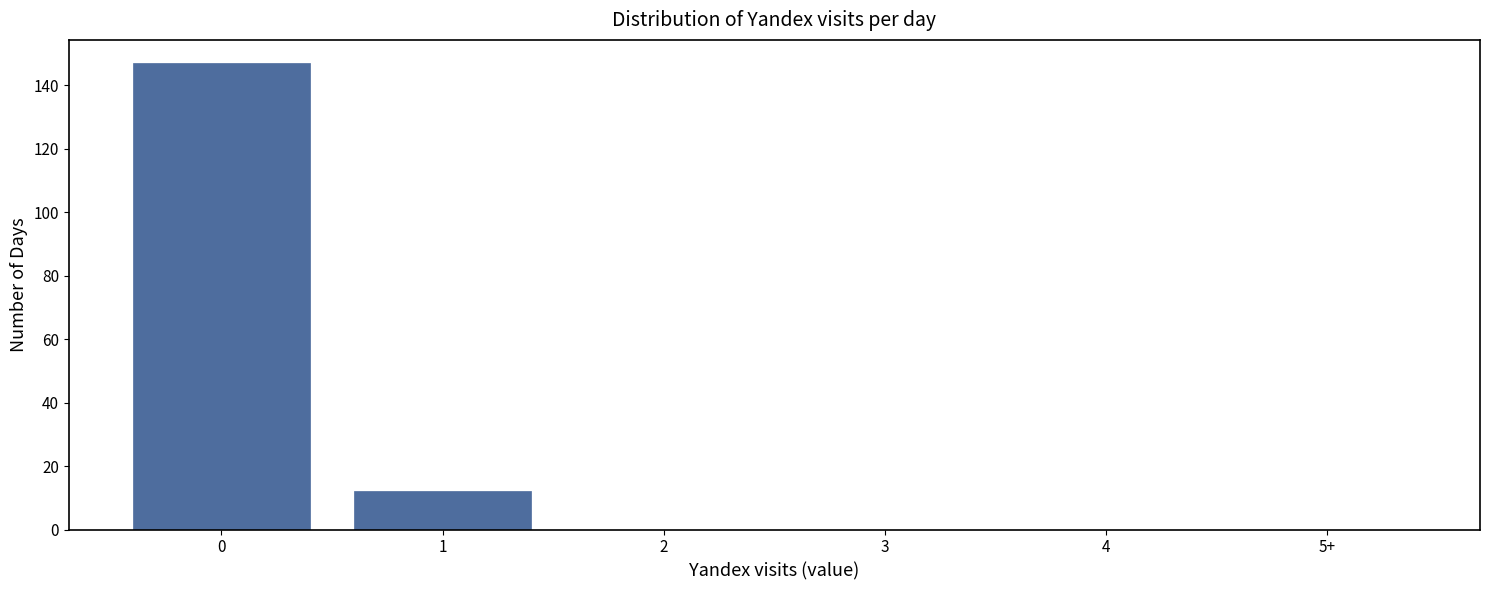

Reading left to right, what are all the values shown in this chart?

0=147	1=12	2=0	3=0	4=0	5+=0